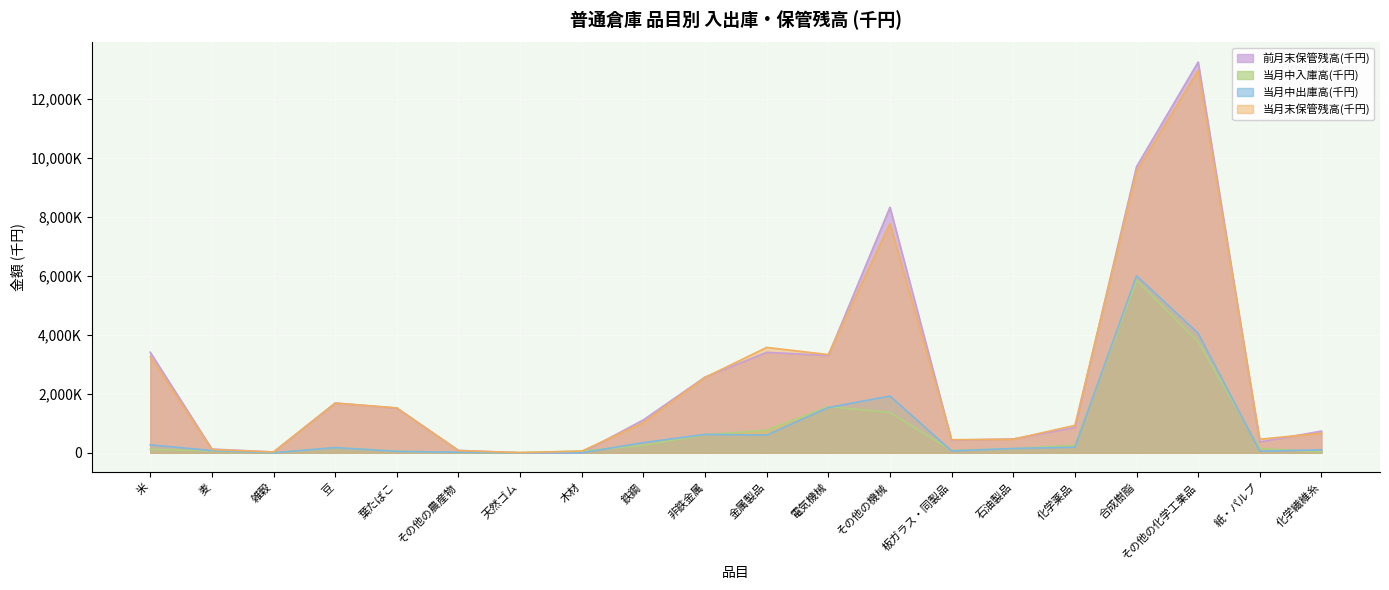

What is the label of the 19th point from the left?

紙・パルプ